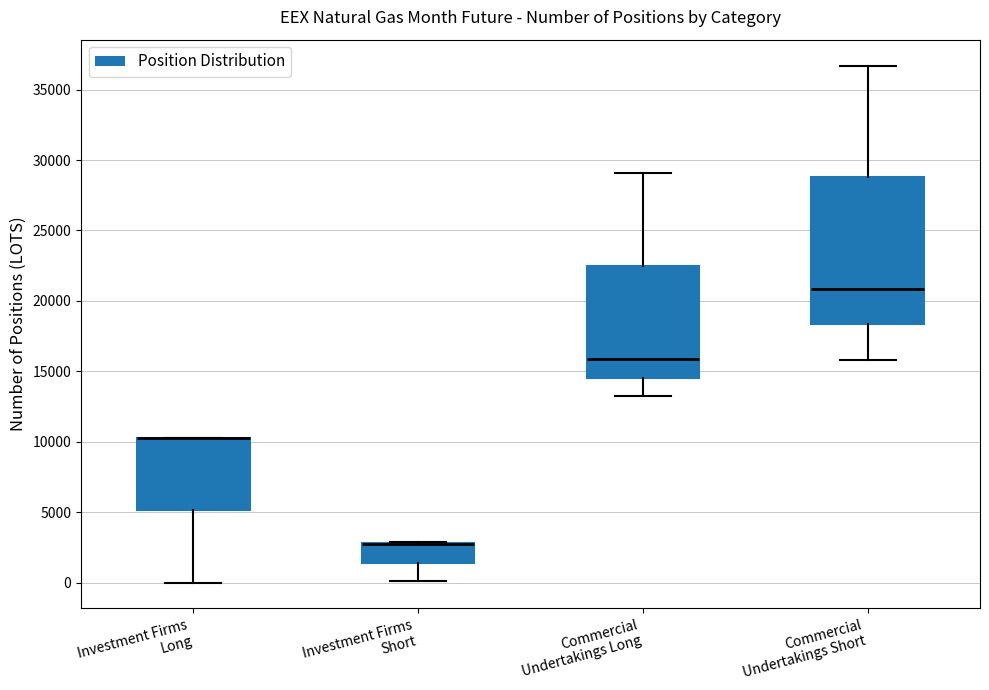

Where is the upper edge of the box for Commercial Undertakings Short on the y-axis? The values are not printed on the chart, so give them approximately, as read against the axis.

29000